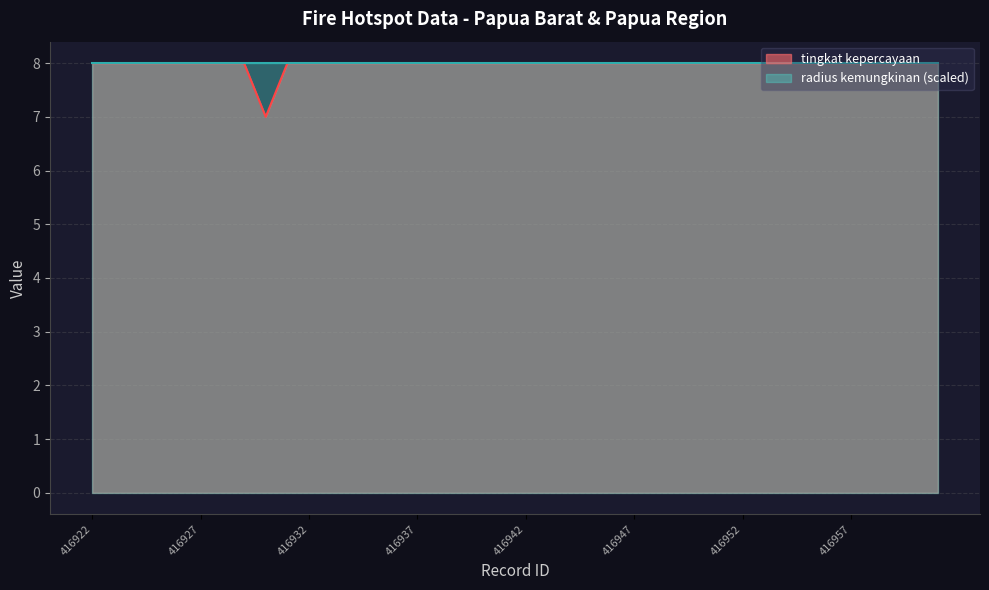

True or false: the data shows 5 at 416927.

False